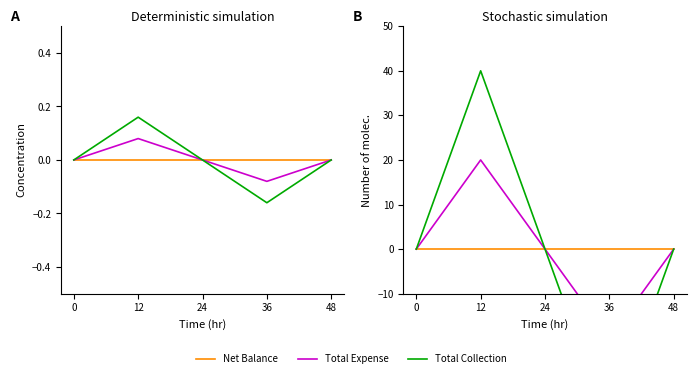

Rank the series at 36 from highest to lowest value.

Net Balance, Total Expense, Total Collection